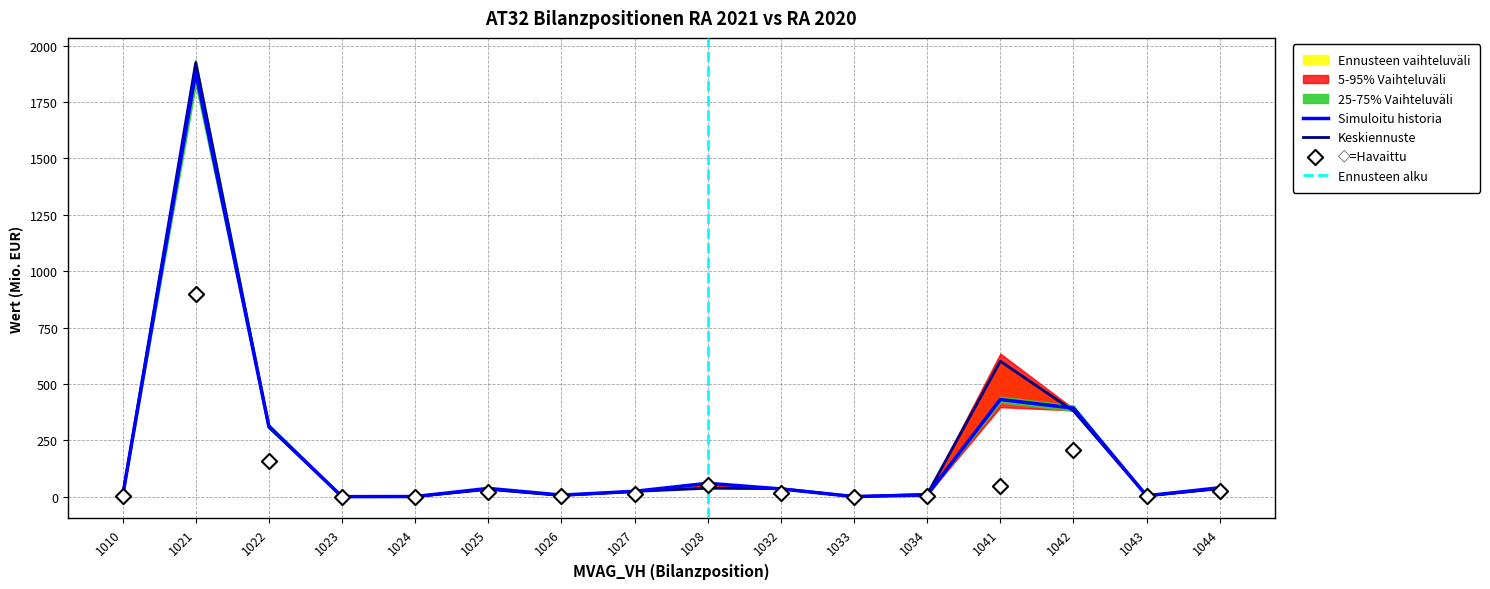

At which category is the sum across all series the highest?

1021